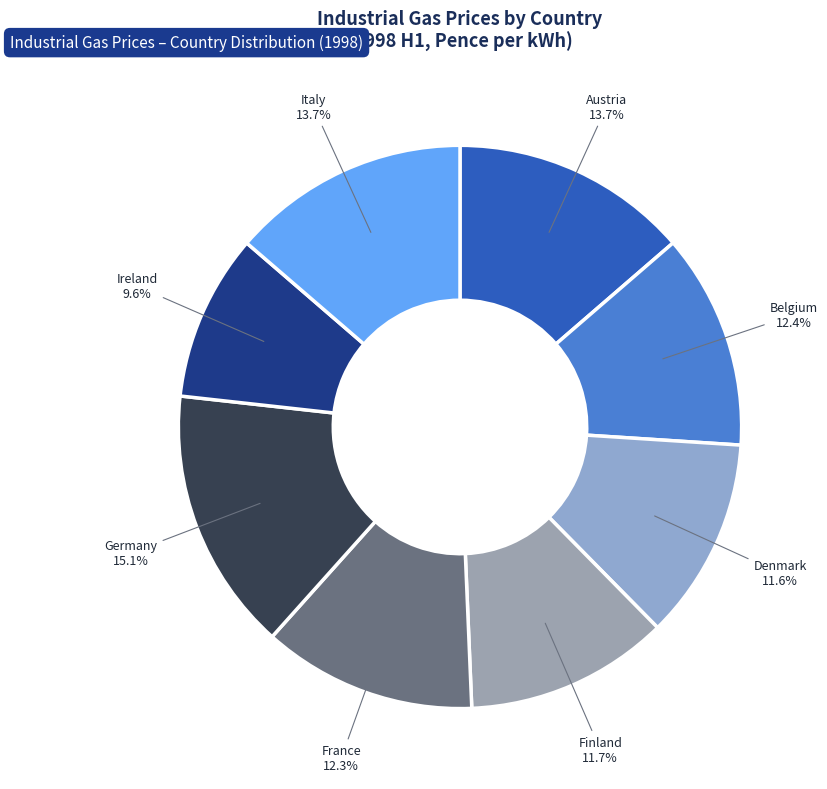

Which category has the smallest portion of the pie?

Ireland